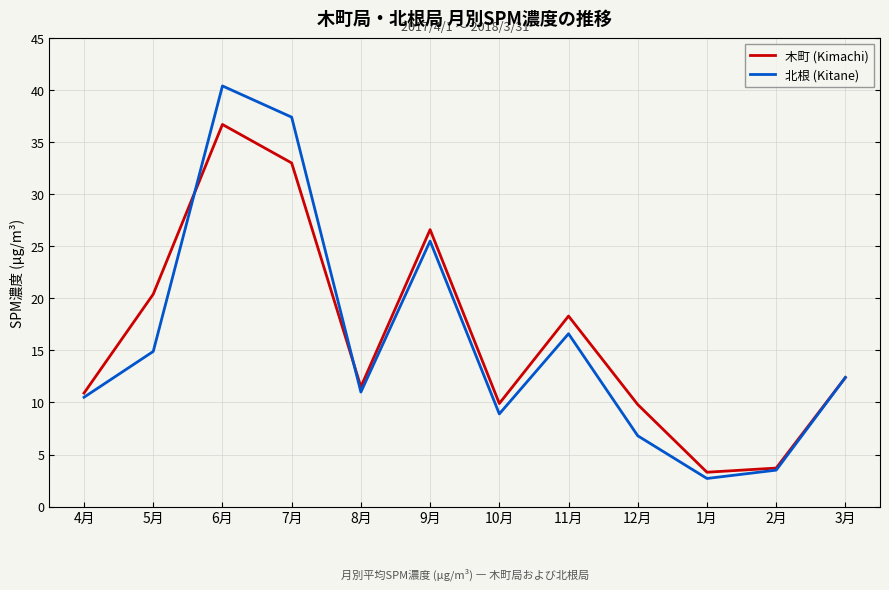

Is this an area chart (filled region under the line)?

No